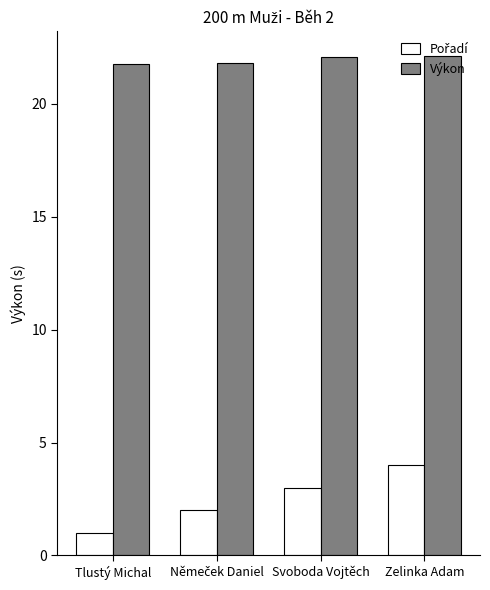

What is the sum of the Výkon values at Tlustý Michal and Svoboda Vojtěch?

43.8